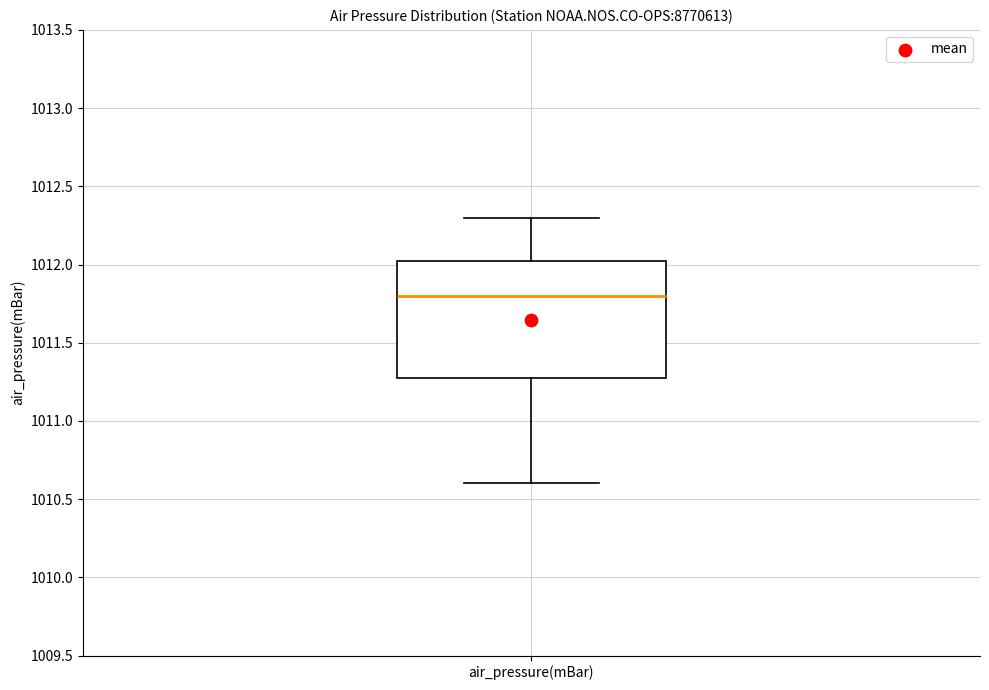

Where does the upper whisker of the box for air_pressure(mBar) end on the y-axis? The values are not printed on the chart, so give them approximately, as read against the axis.

1012.30